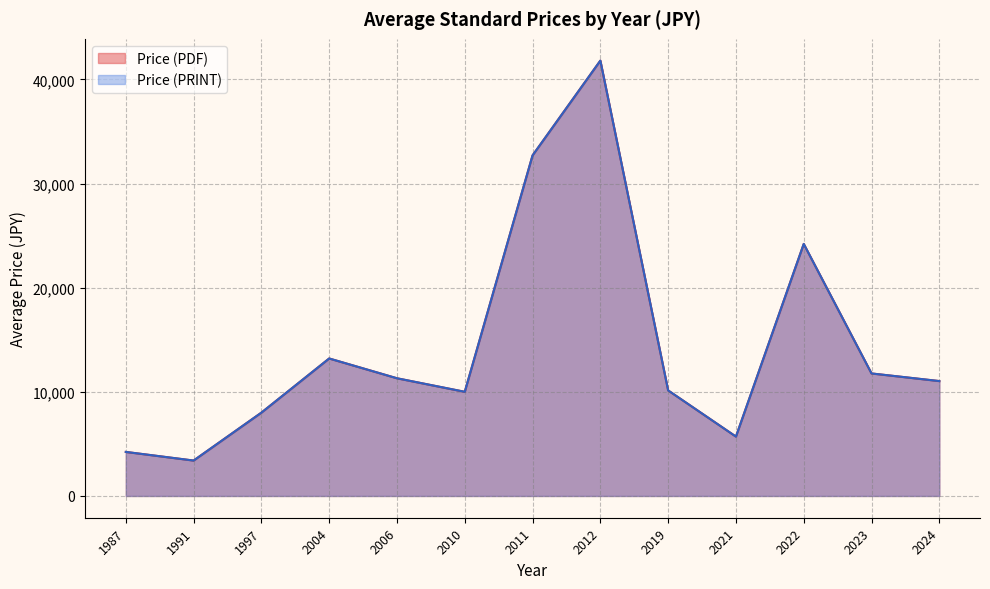

Does the chart have visible grid lines?

Yes